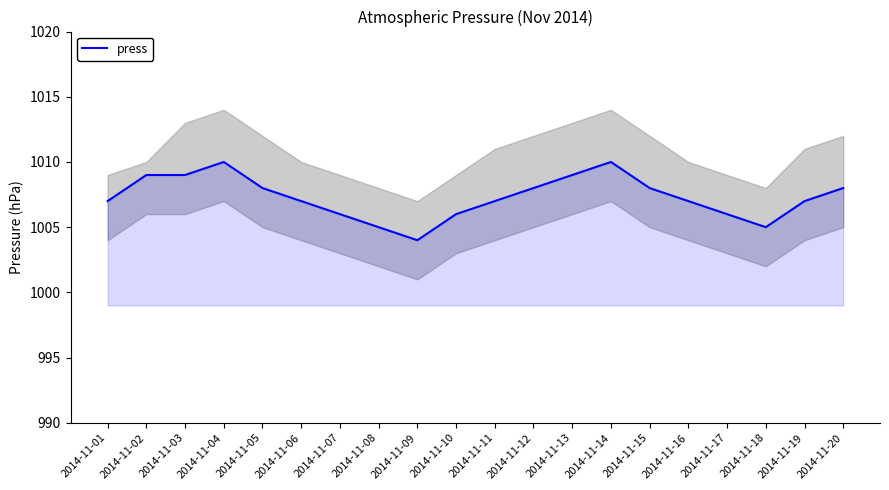

What is the value of the 20th point from the left?

1008